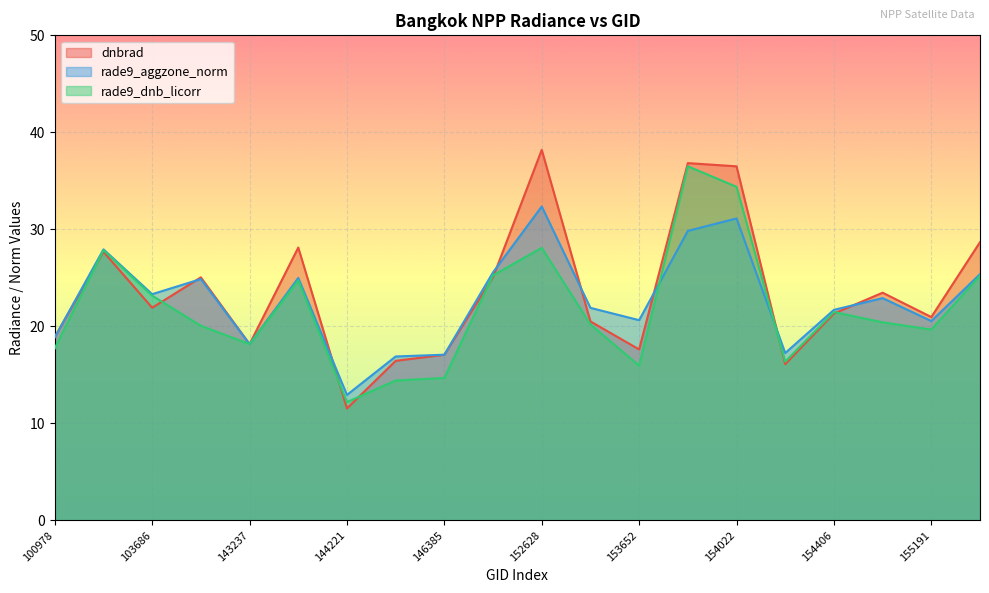

What is the difference between the maximum and minimum values in the rade9_dnb_licorr series?

24.3